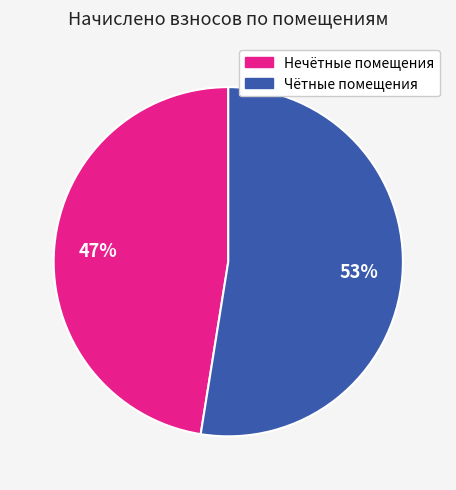

To the nearest percent, what is the average slice percentage?

50%